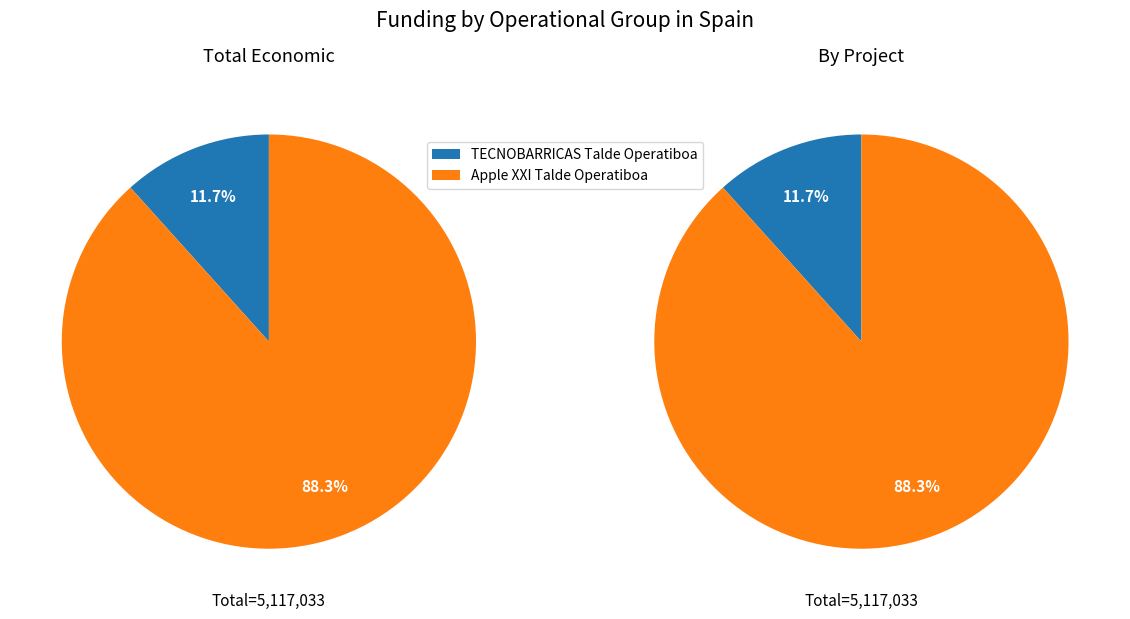

Is Apple XXI Talde Operatiboa the majority of the pie?

Yes